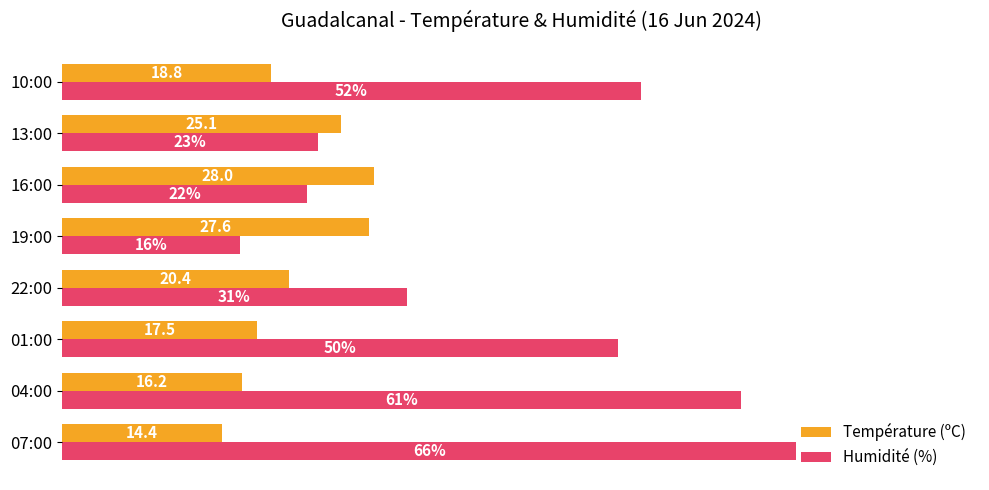

Is the value of Humidité (%) at 04:00 greater than the value of Température (ºC) at 13:00?

Yes